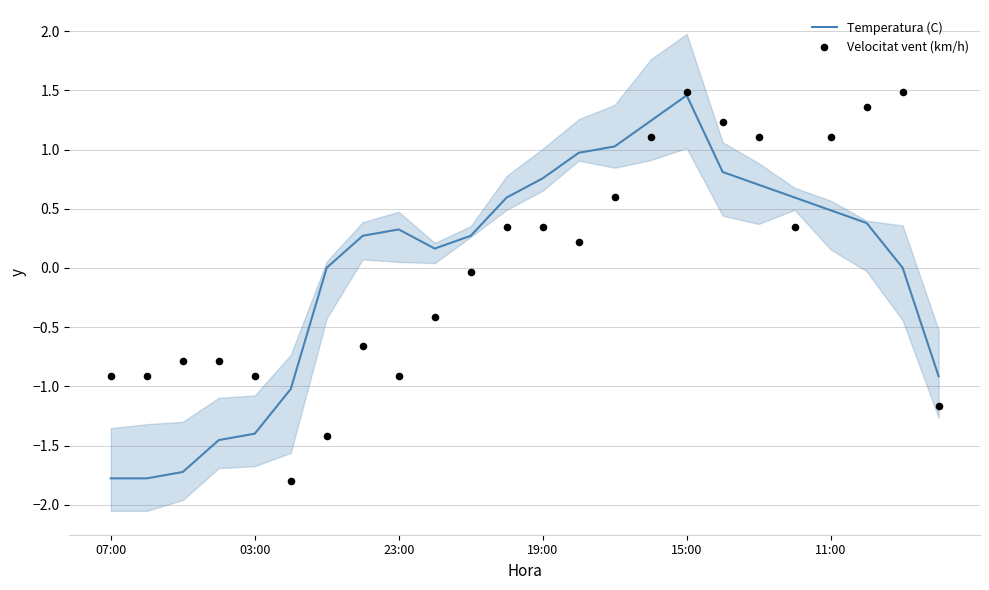

Which series contains the lowest Y value?

Velocitat vent (km/h)